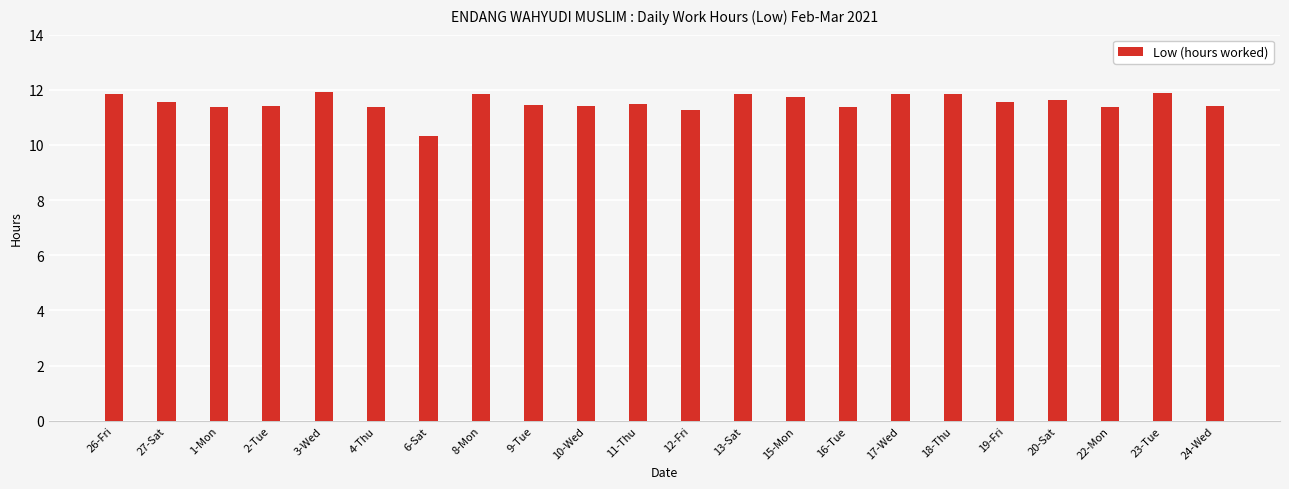

Count the number of values greater than 11.

21